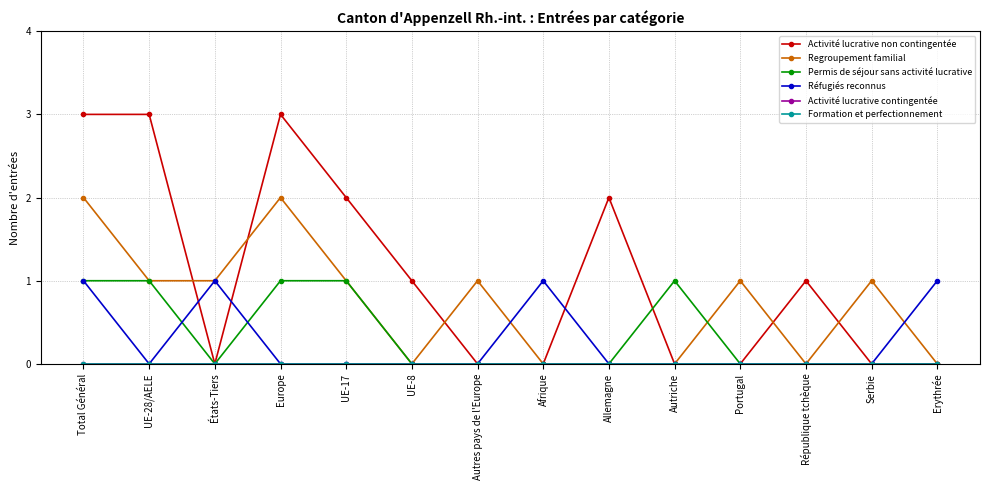

In Regroupement familial, how many points are lower than both neighbors (excluding endpoints)?

2